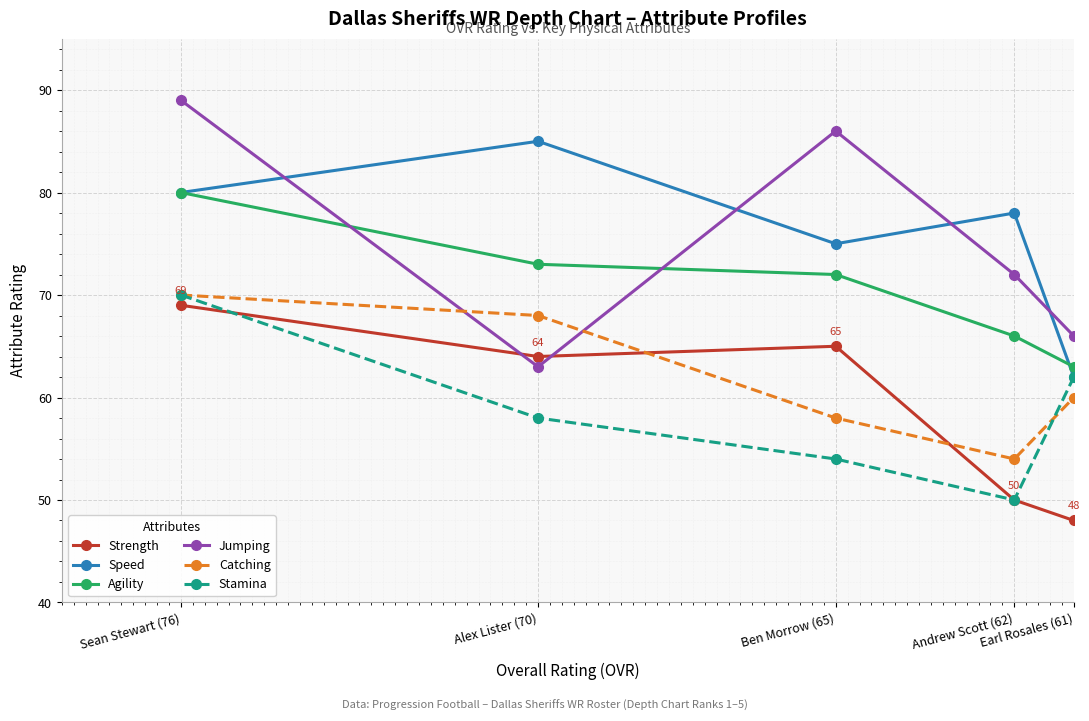

True or false: Catching and Speed cross at least once.

False